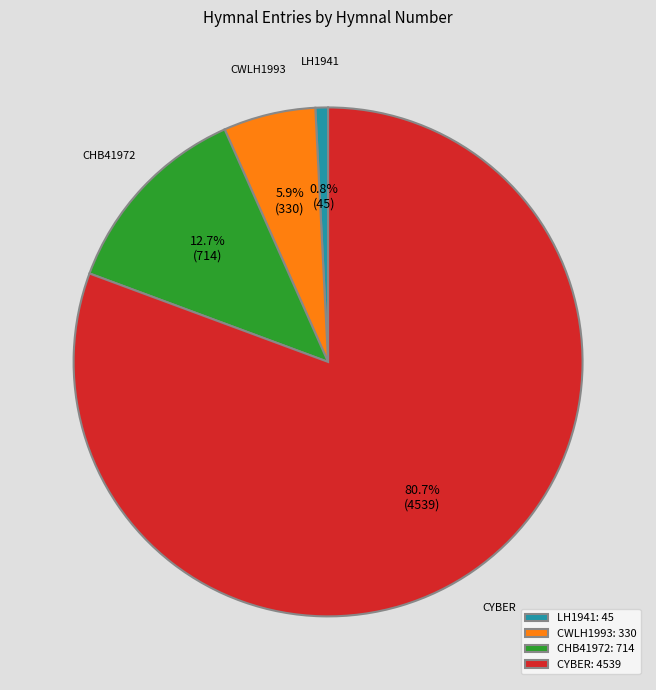

What is the majority slice?

CYBER: 4539